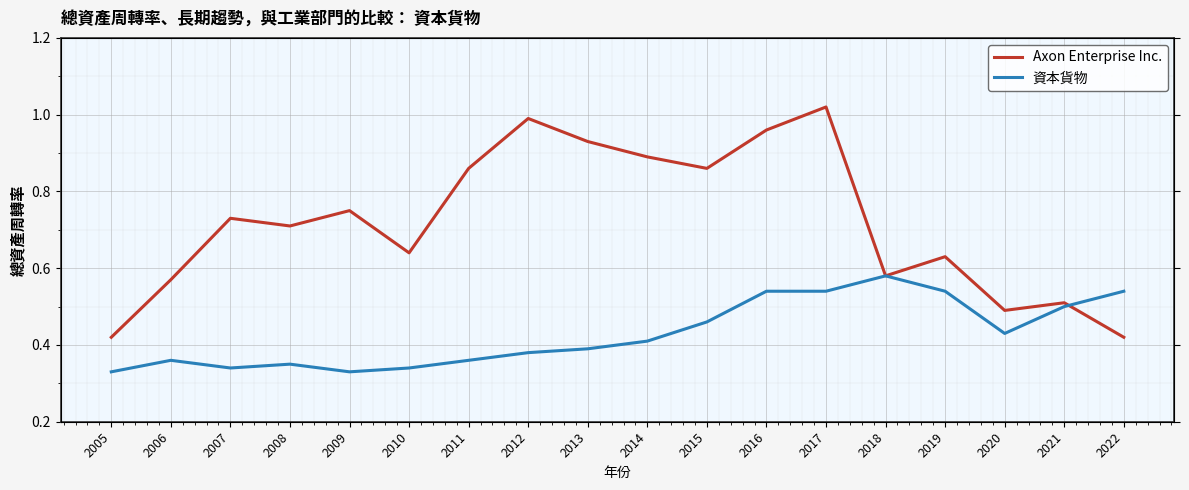

Is it true that 資本貨物 equals 0.5 at 2017?

True